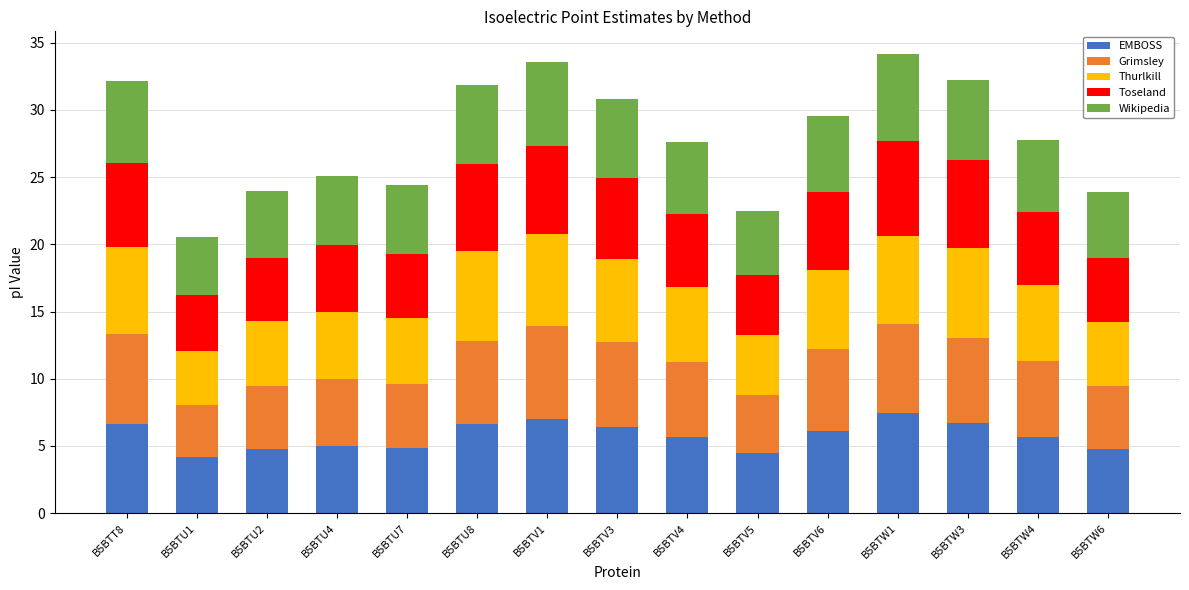

How many bars are there in total?

15